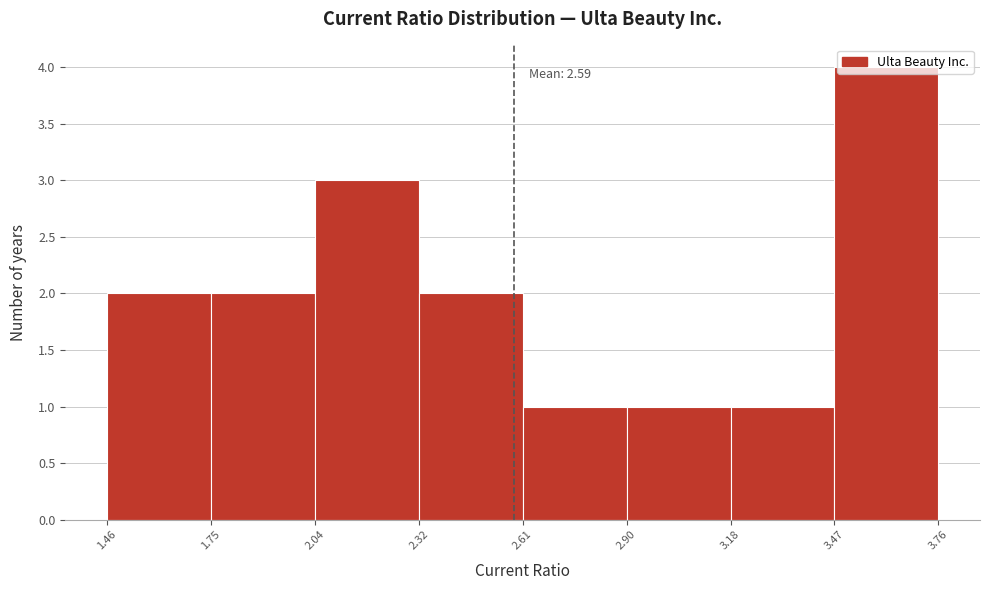

Over which range of the x-axis is the bar tallest?

3.47 to 3.76